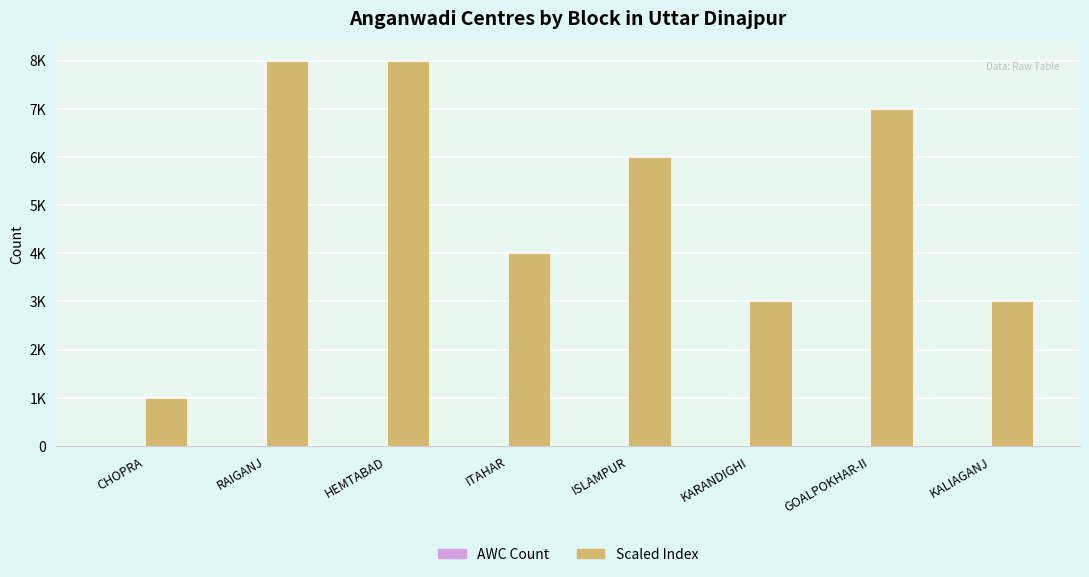

Reading left to right, what are all the values shown in this chart?

AWC Count: CHOPRA=1	RAIGANJ=8	HEMTABAD=8	ITAHAR=4	ISLAMPUR=6	KARANDIGHI=3	GOALPOKHAR-II=7	KALIAGANJ=3
Scaled Index: CHOPRA=1000	RAIGANJ=8000	HEMTABAD=8000	ITAHAR=4000	ISLAMPUR=6000	KARANDIGHI=3000	GOALPOKHAR-II=7000	KALIAGANJ=3000